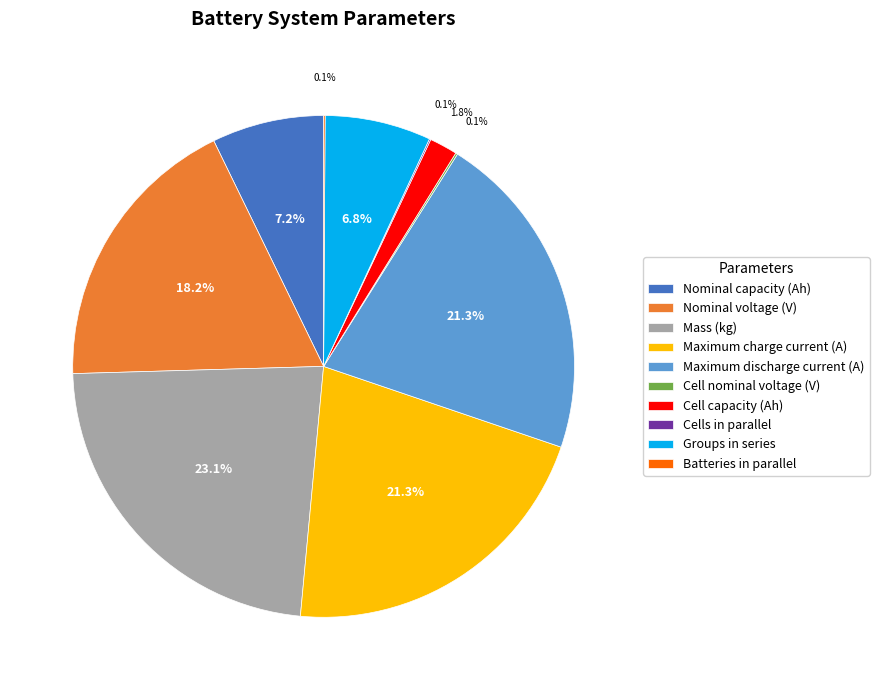

To the nearest percent, what portion does Groups in series represent?

7%